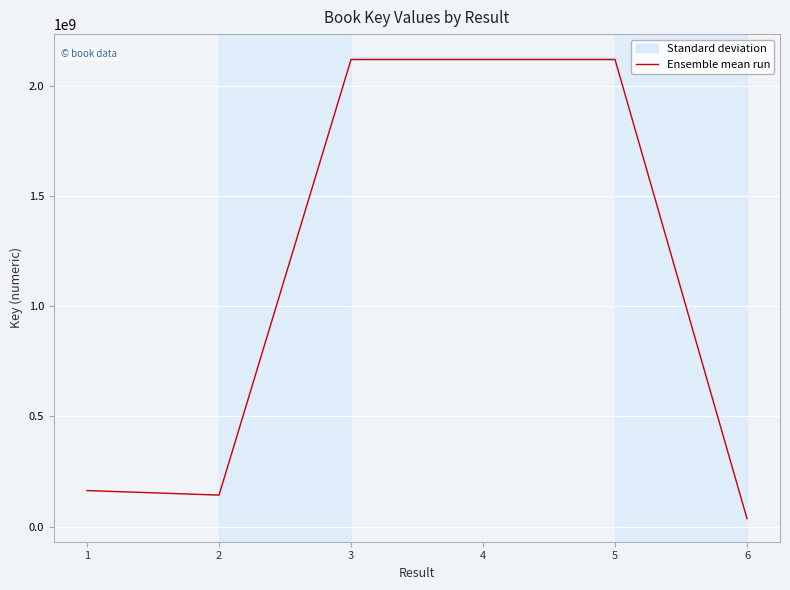

Which category has the highest value across all series?

5